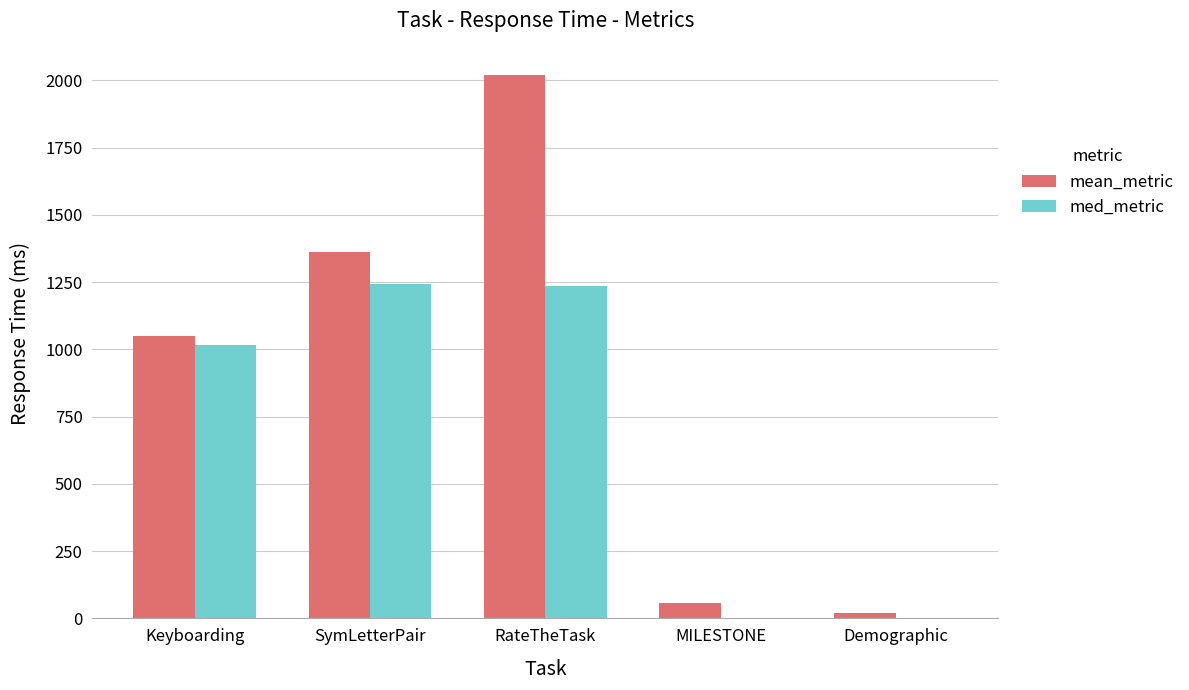

Are the bars grouped side by side (vs. stacked)?

Yes